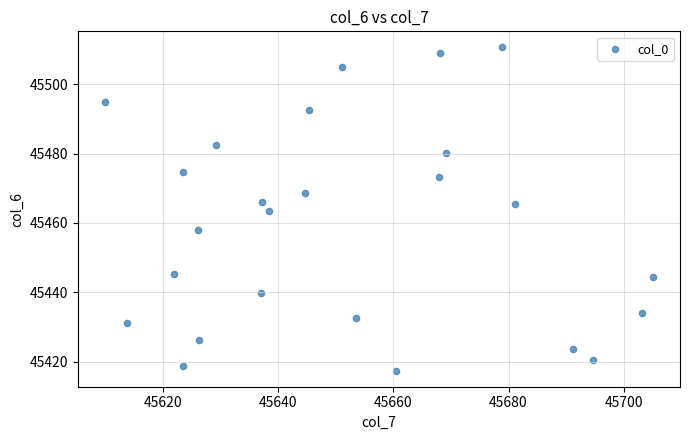

What is the range of X values (max minus min)?

94.9